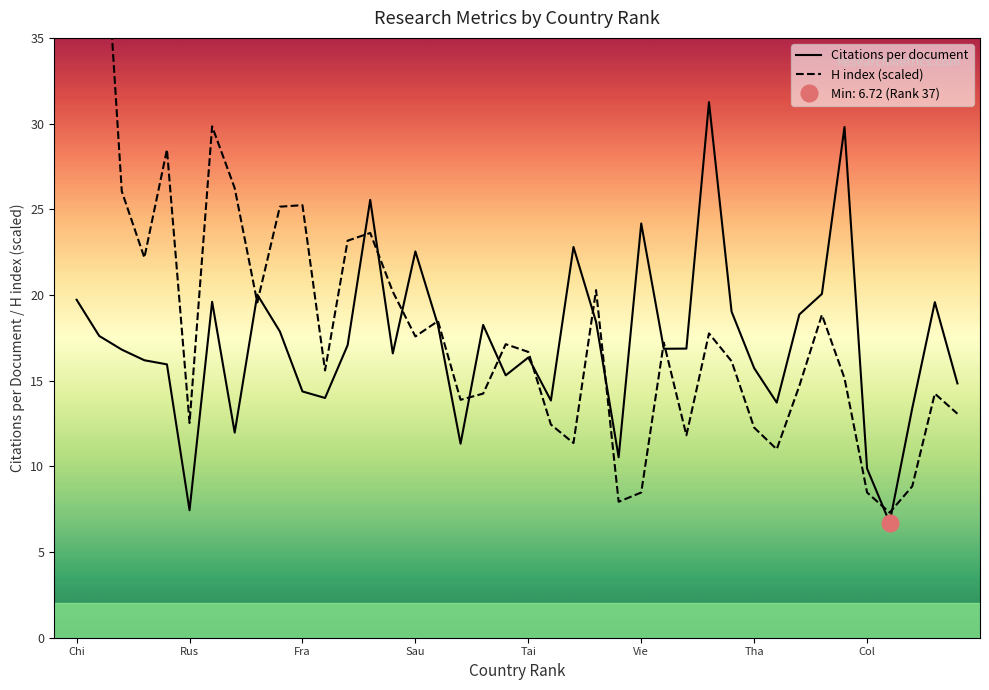

What is the lowest value of the Citations per document series?

6.7